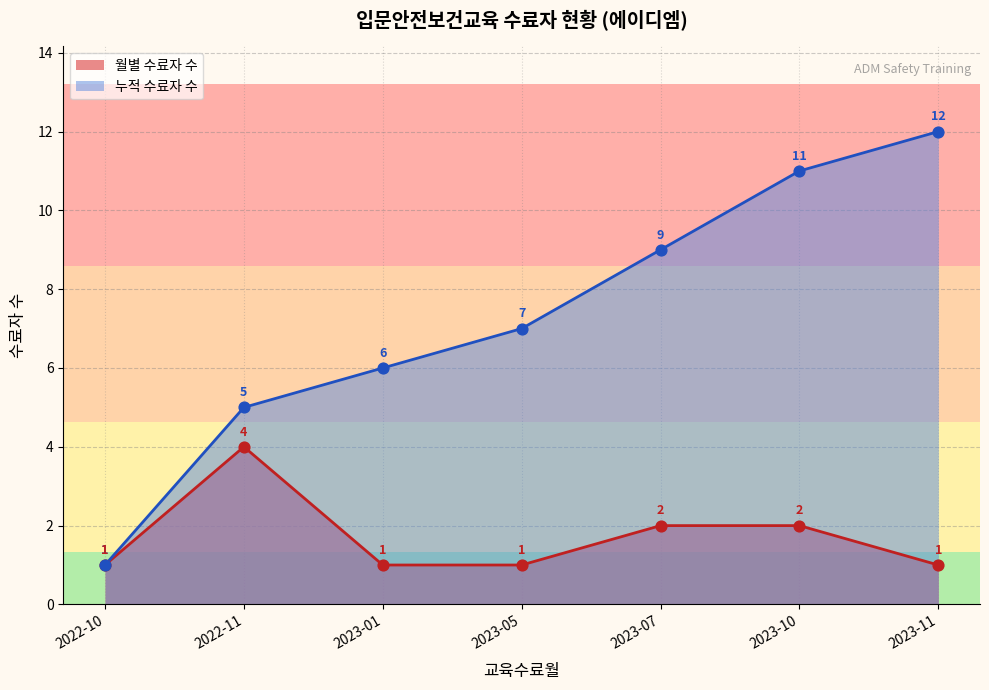

Which has a higher value, 2023-10 (2) or 2023-10 (1)?

2023-10 (2)